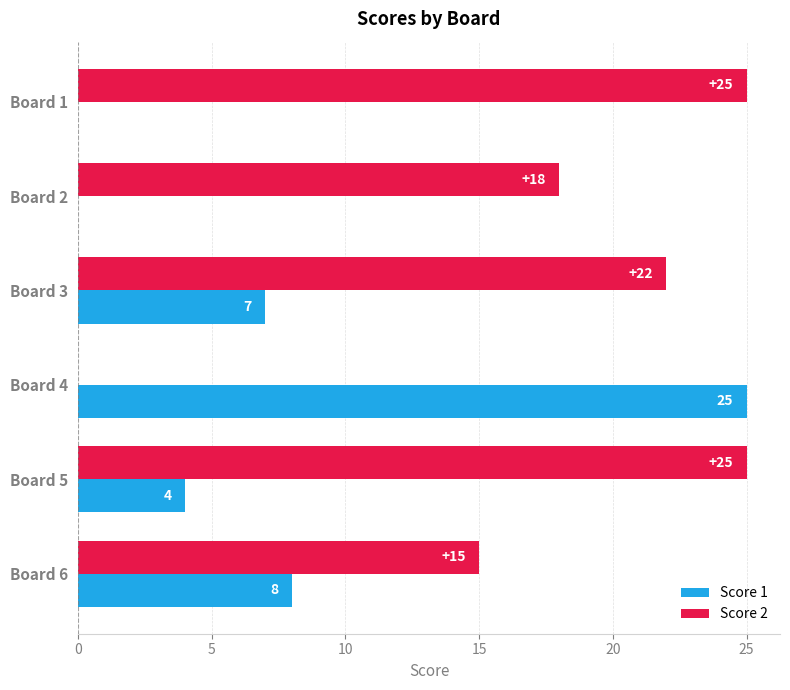

What is the highest value of the Score 1 series?

25